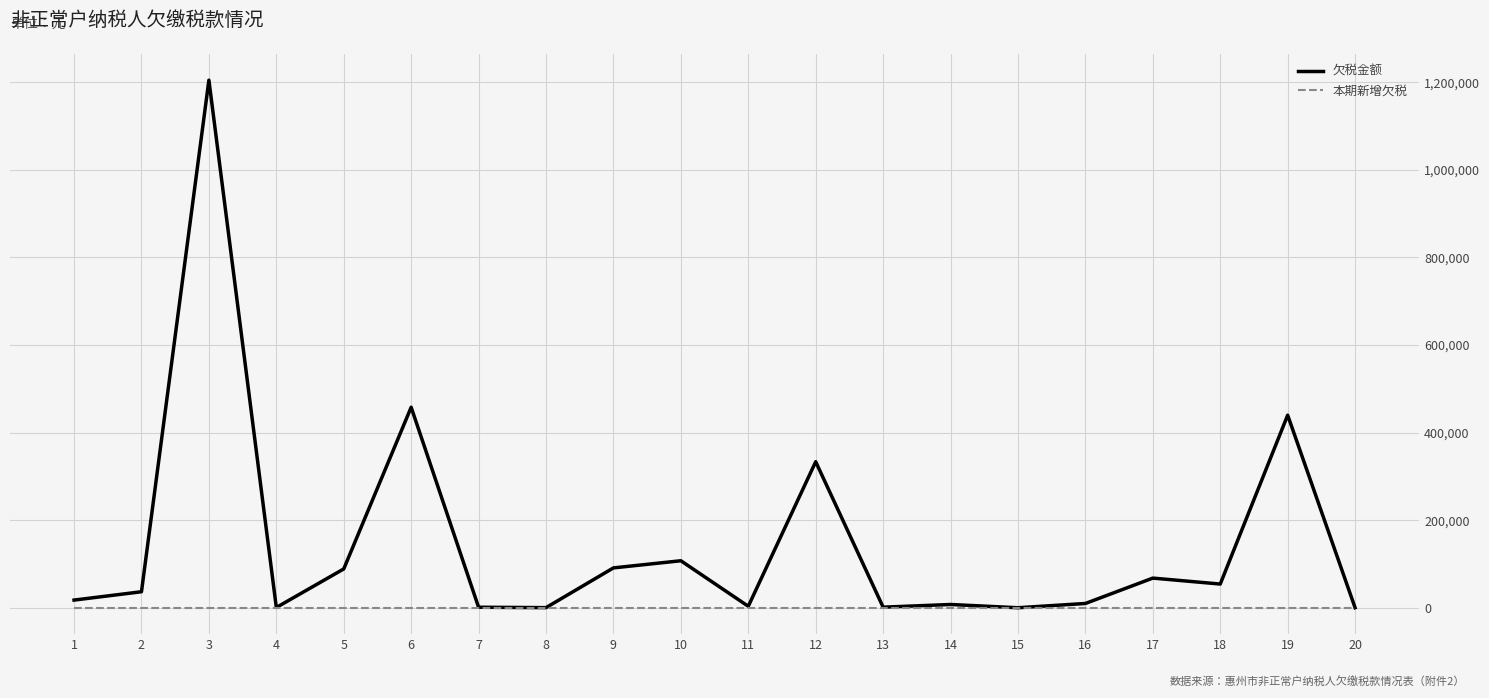

Which series has the largest total across all categories?

欠税金额